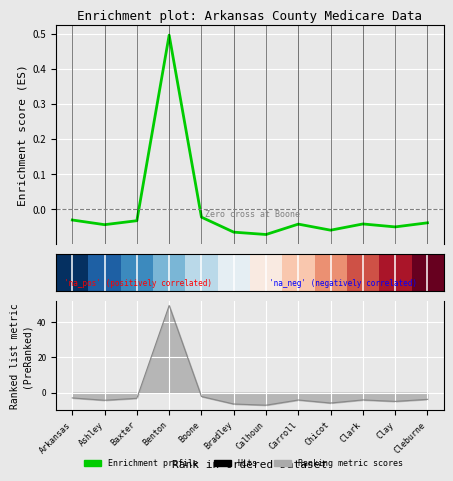

In Hits, how many points are lower than both neighbors (excluding endpoints)?

4